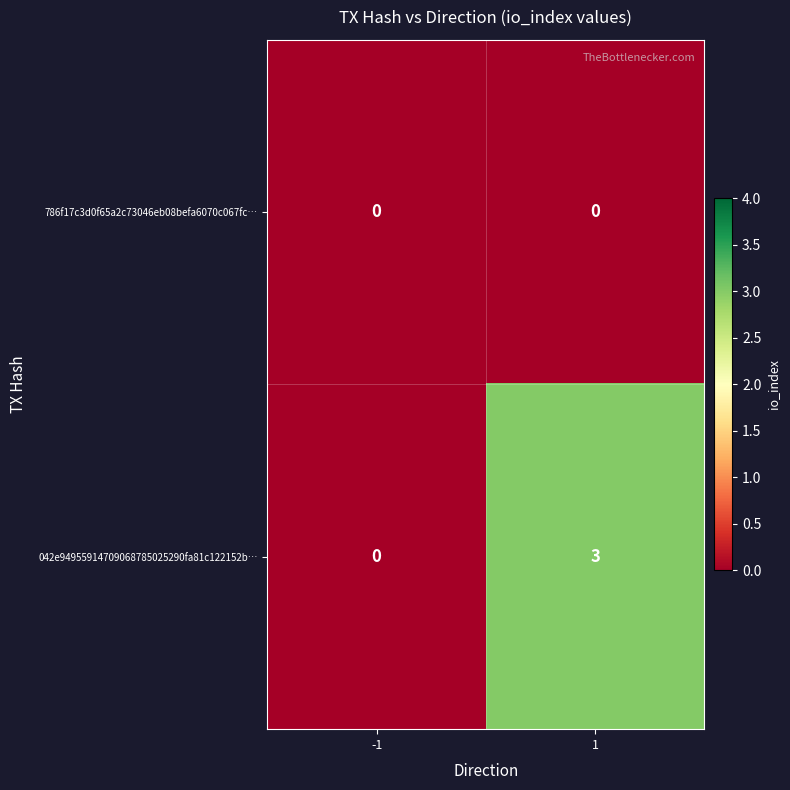

Reading right to left, what are all the values shown in this chart?

786f17c3d0f65a2c73046eb08befa6070c067fc…: 0	0
042e94955914709068785025290fa81c122152b…: 3	0